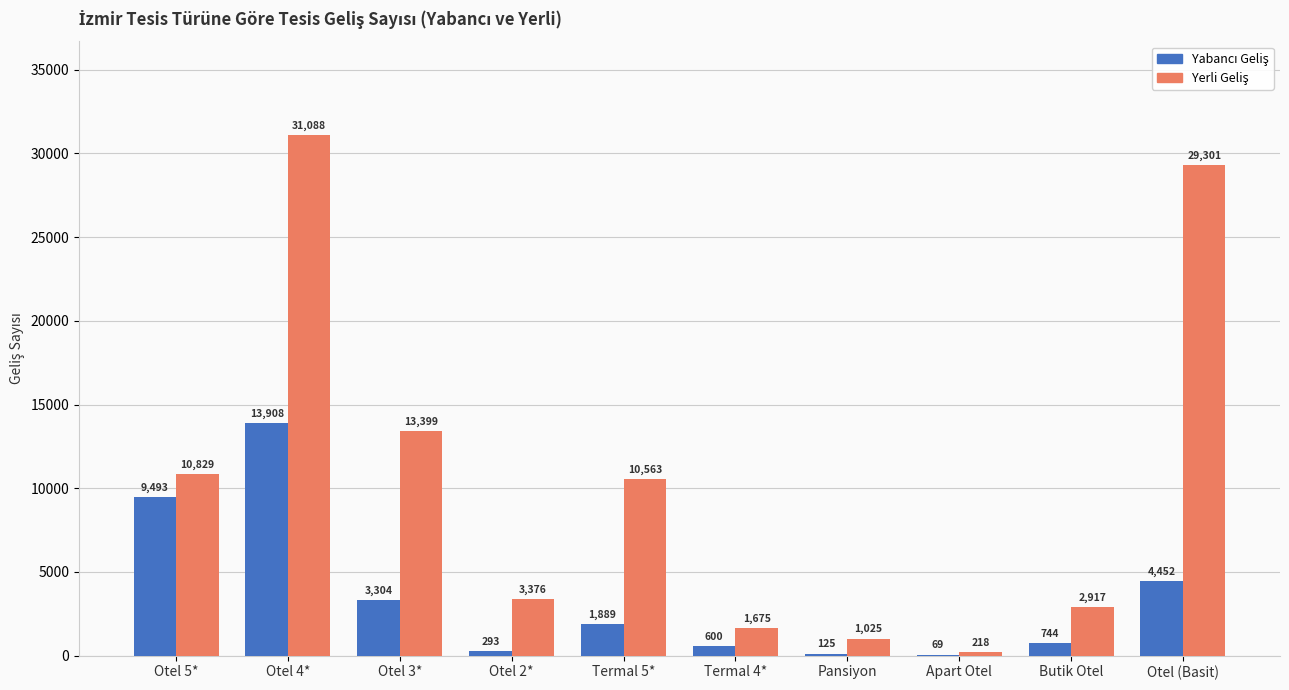

What is the maximum value shown in the chart?

31088